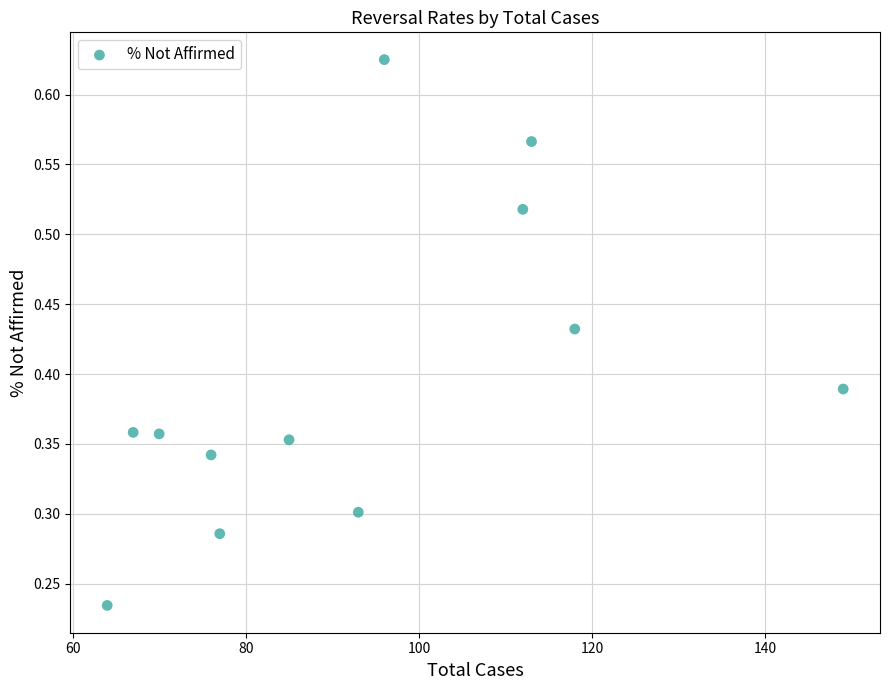

What is the average X value?

93.3